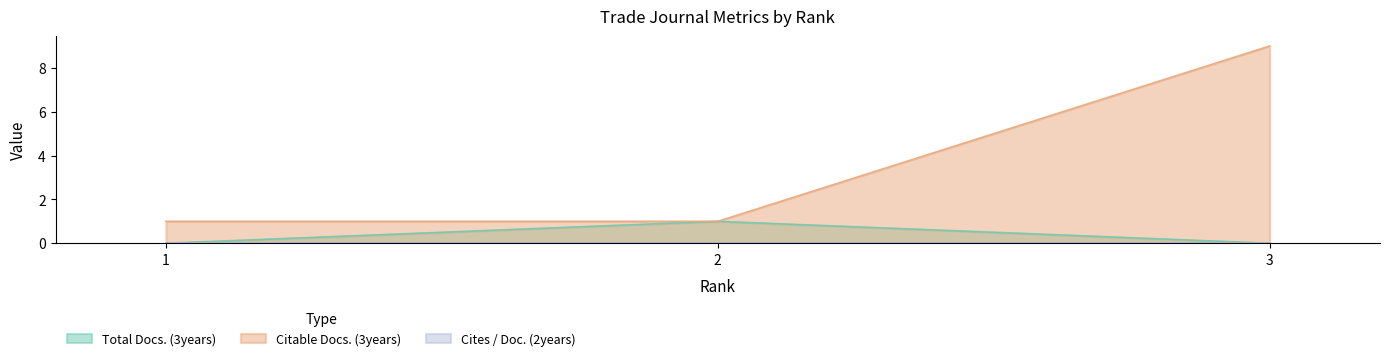

Reading right to left, extract all data points from this chart.

Total Docs. (3years): 0	1	0
Citable Docs. (3years): 9	1	1